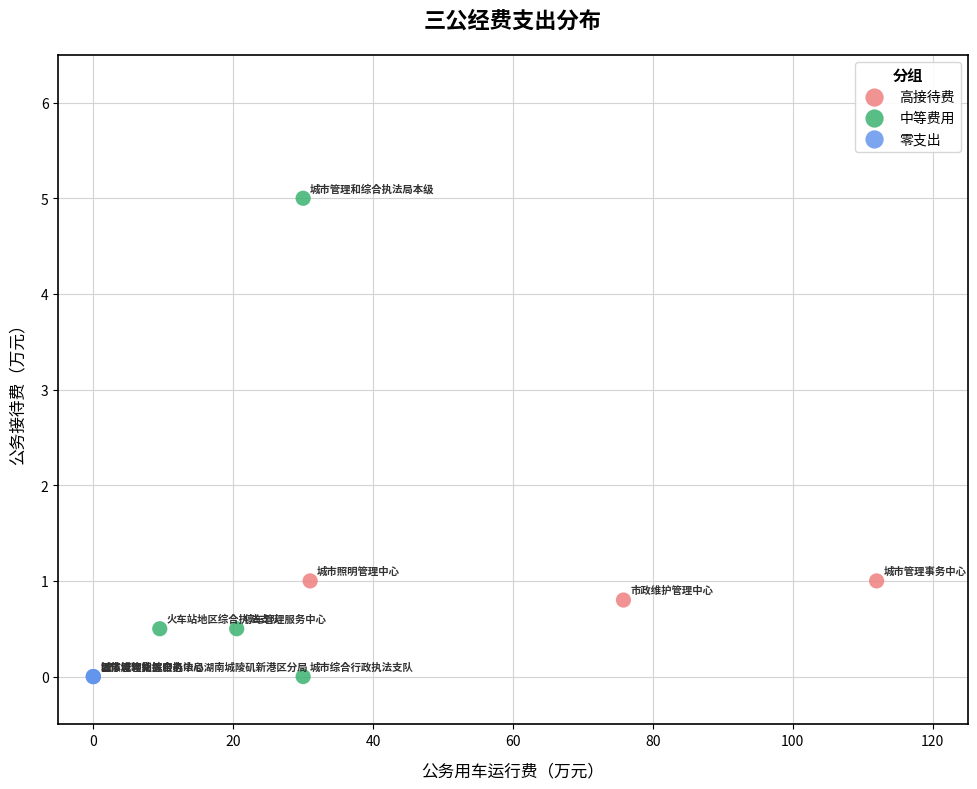

Which series contains the highest Y value?

中等费用